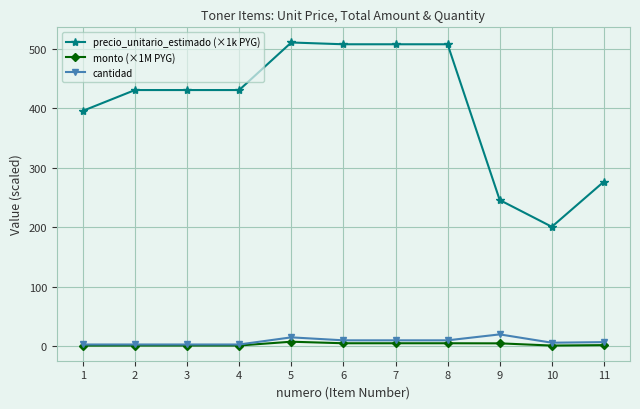

Is it true that monto (×1M PYG) equals 1.3 at 3?

True